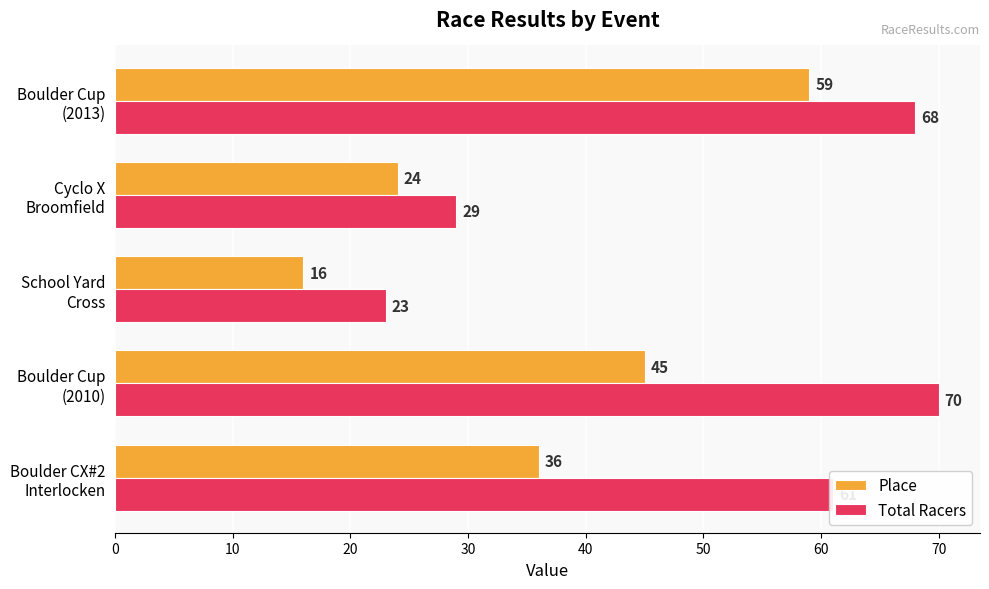

Rank the series by their maximum value, from highest to lowest.

Total Racers, Place